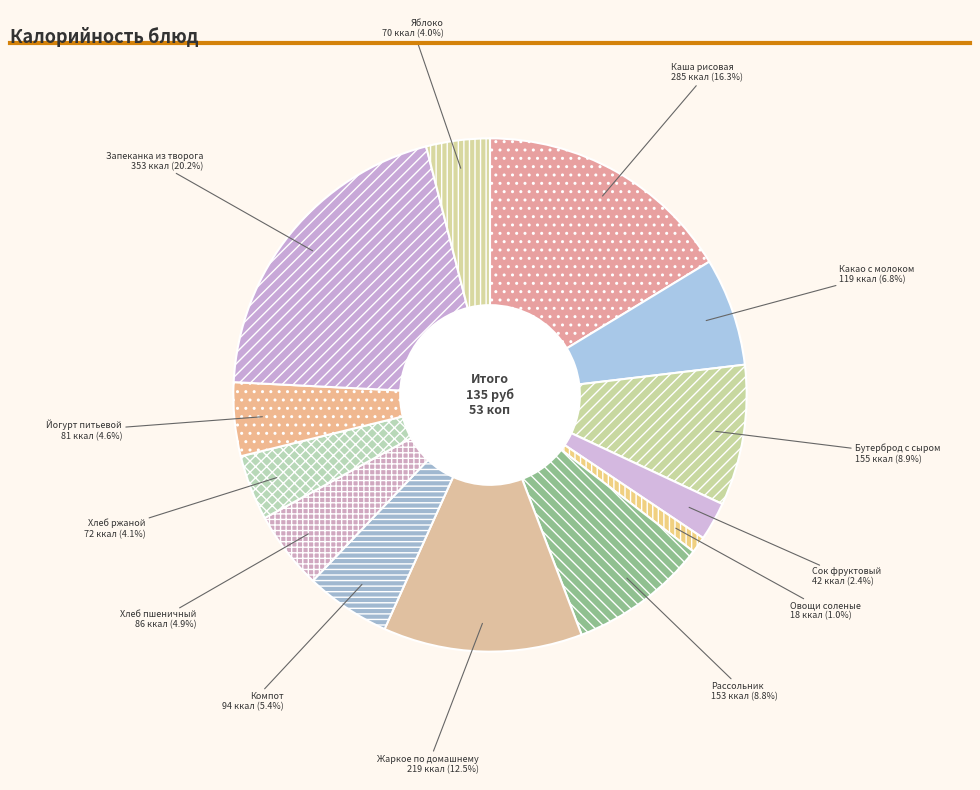

Count the number of slices in the pie.

13